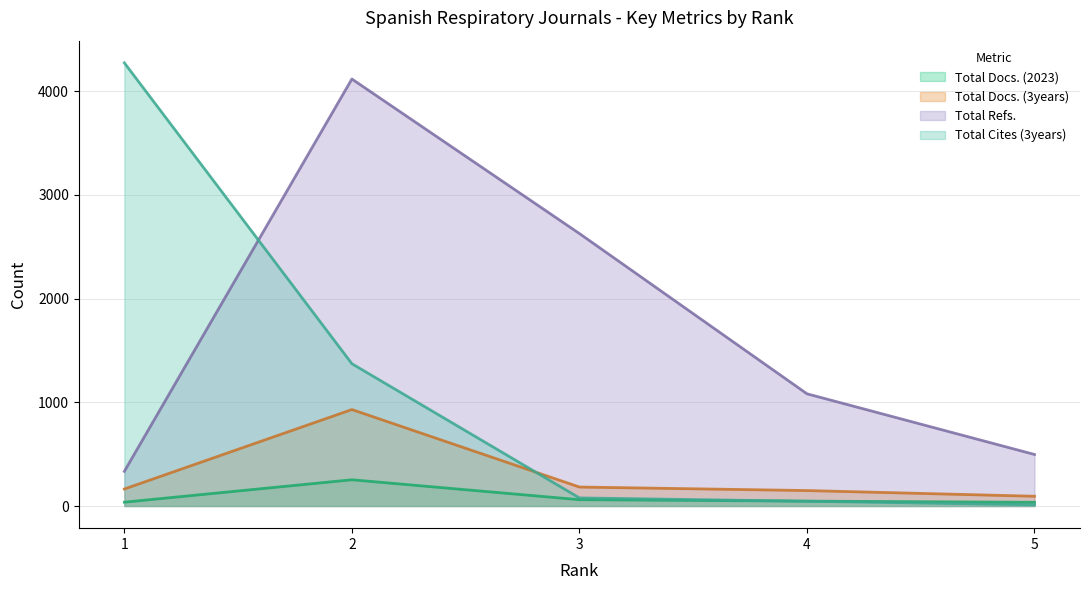

How many lines are shown in the chart?

4